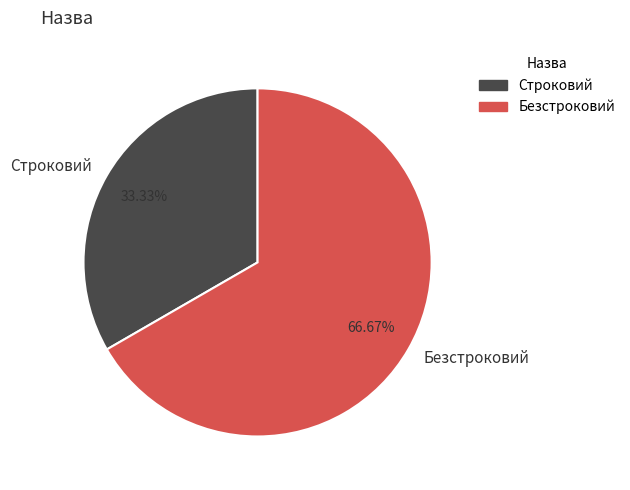

How much of the chart is everything except Безстроковий?

33.3%